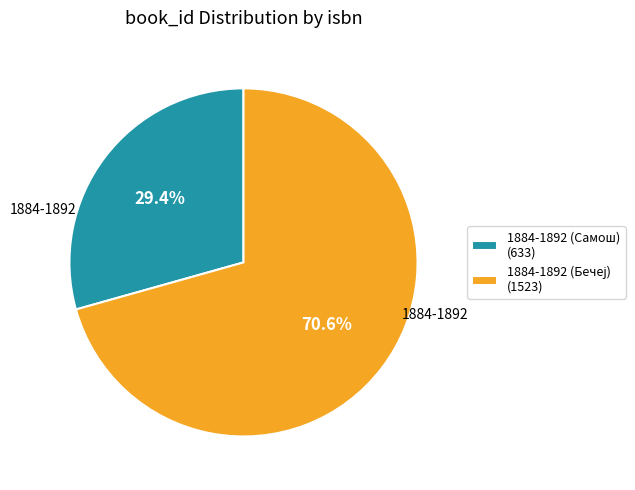

Is there any slice that represents more than half of the pie?

Yes